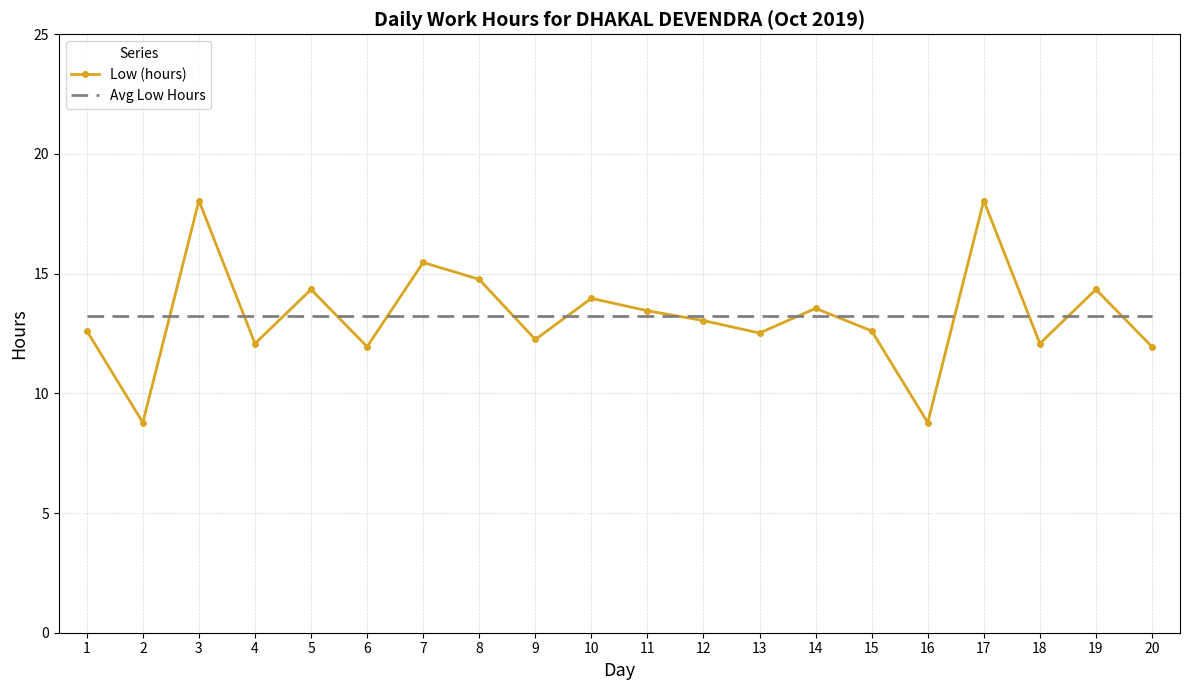

What is the lowest value of the Avg Low Hours series?

13.2